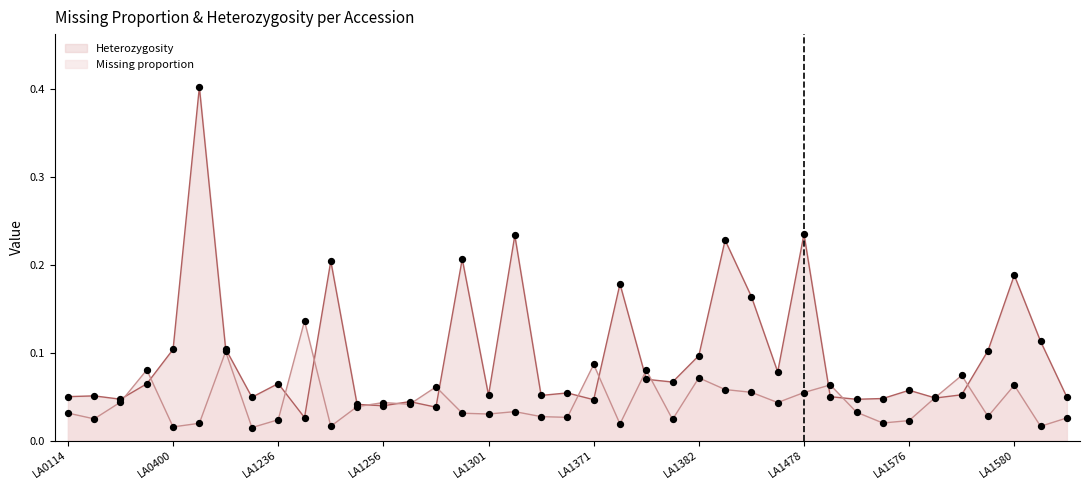

At which category is the sum across all series the highest?

LA0411